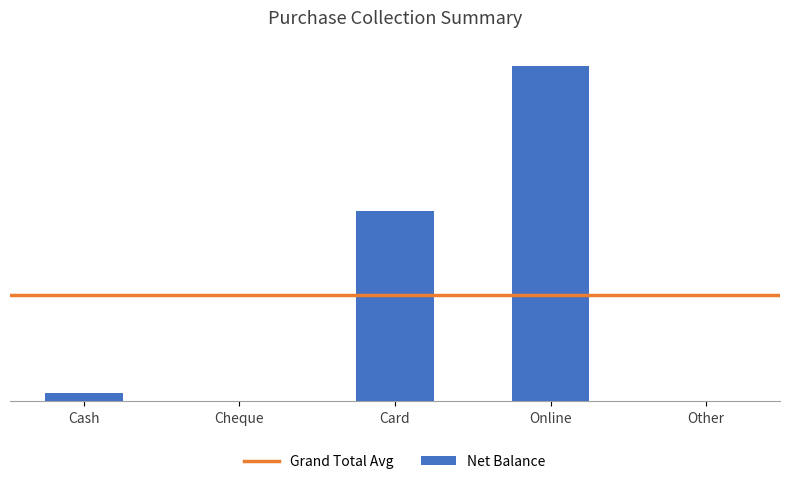

Rank the categories by value from lowest to highest.

Cheque, Other, Cash, Card, Online